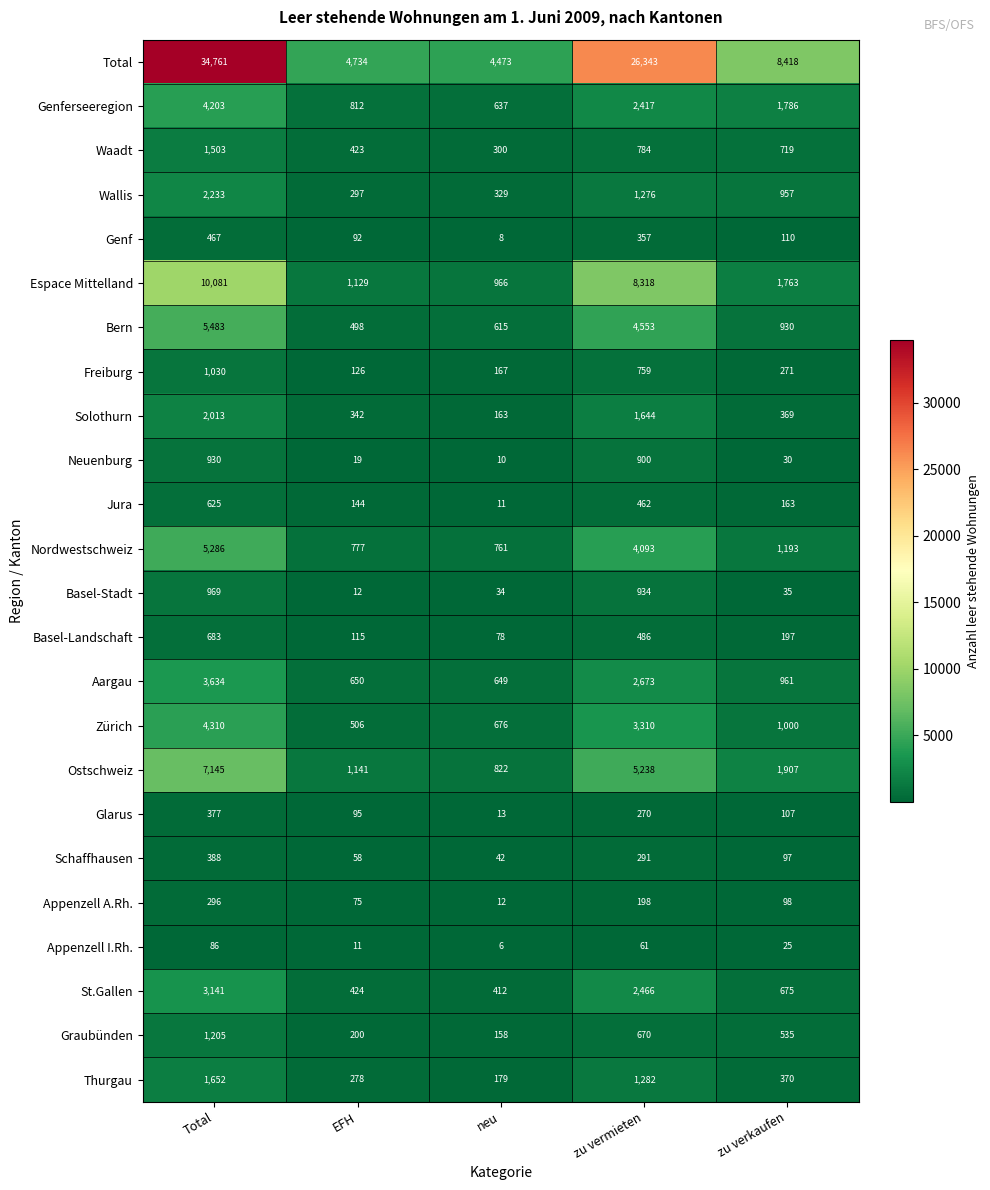

How many data points does each series have?

5